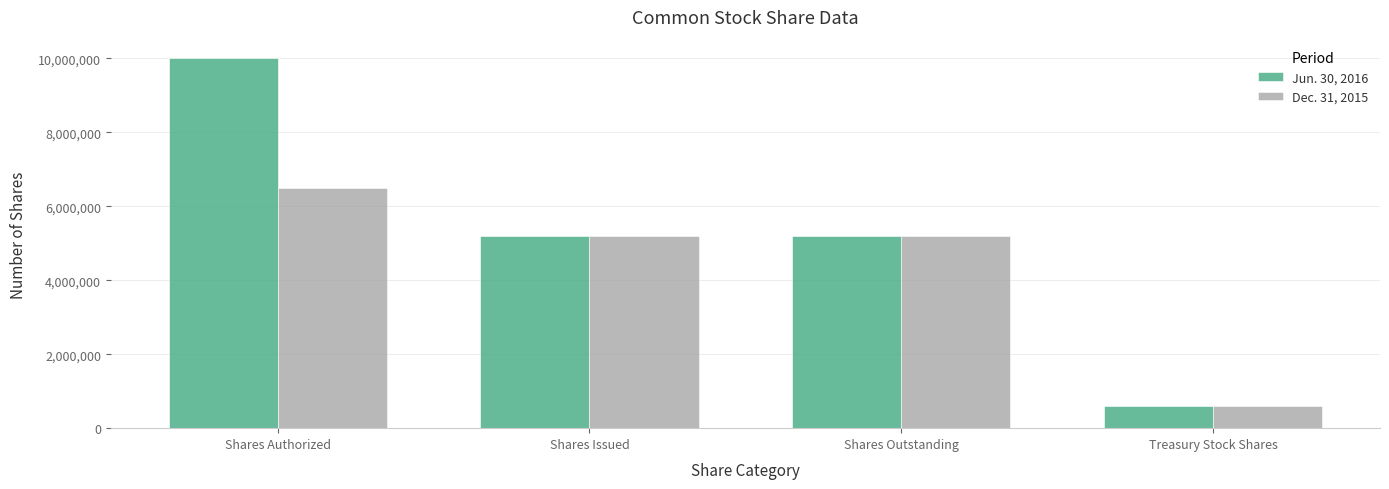

Between Shares Authorized and Shares Issued, which series saw the biggest shift?

Jun. 30, 2016